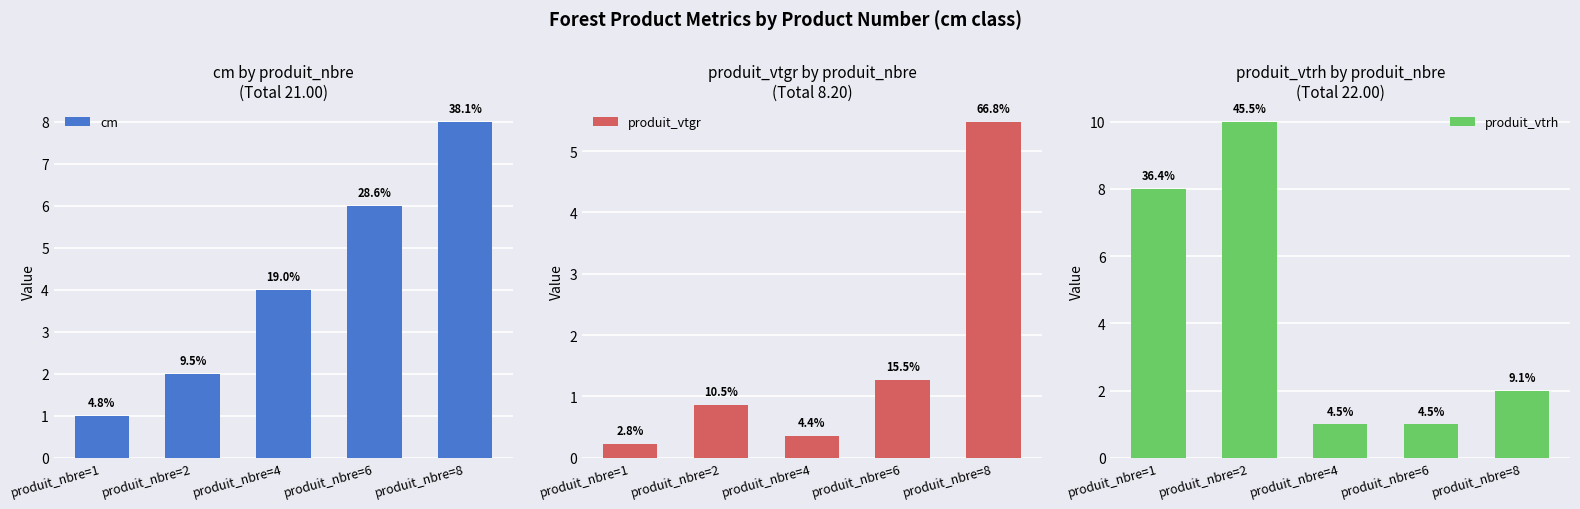

What is the minimum value for produit_vtgr?

0.2